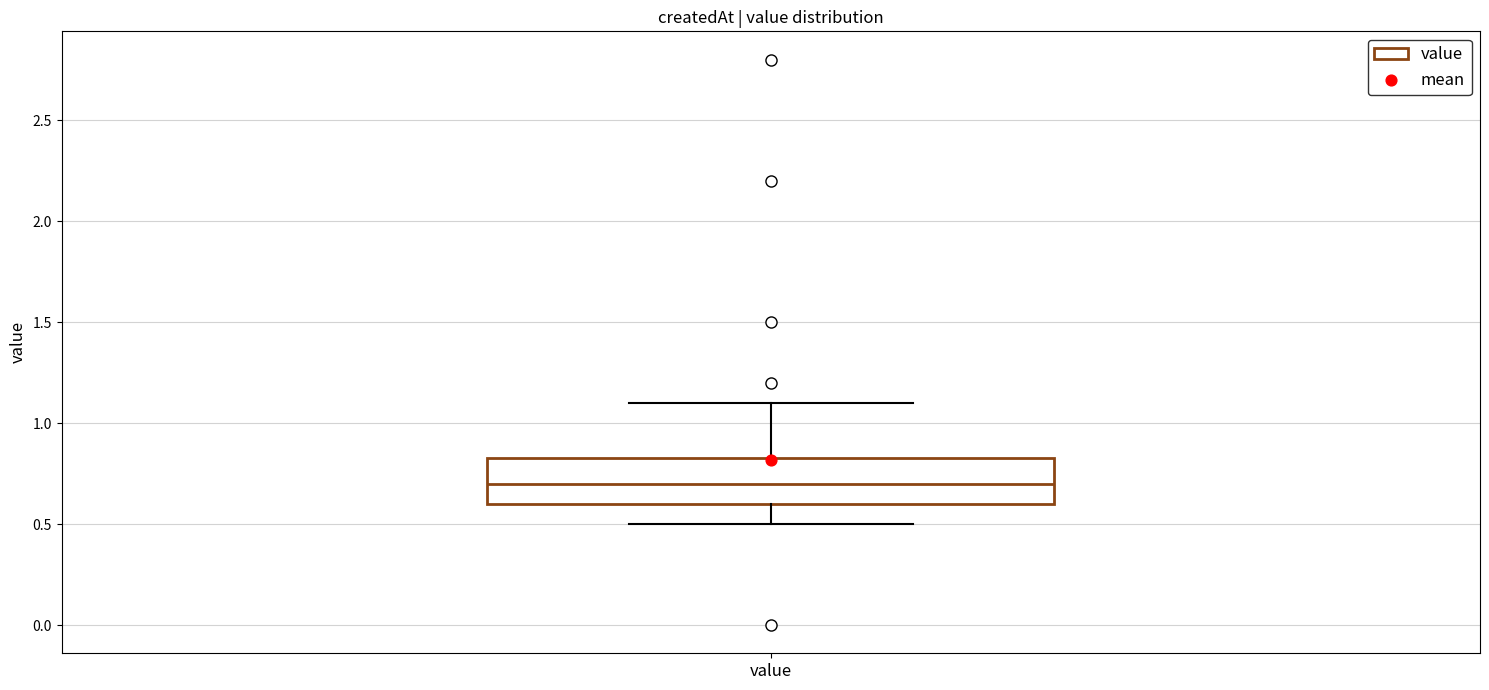

Read this box plot against the y-axis: the position of the median line, the range covered by the box, and the ends of both whiskers. The values are not printed on the chart, so give them approximately, as read against the axis.

median 0.70, box 0.60 to 0.85, whiskers 0.50 to 1.10